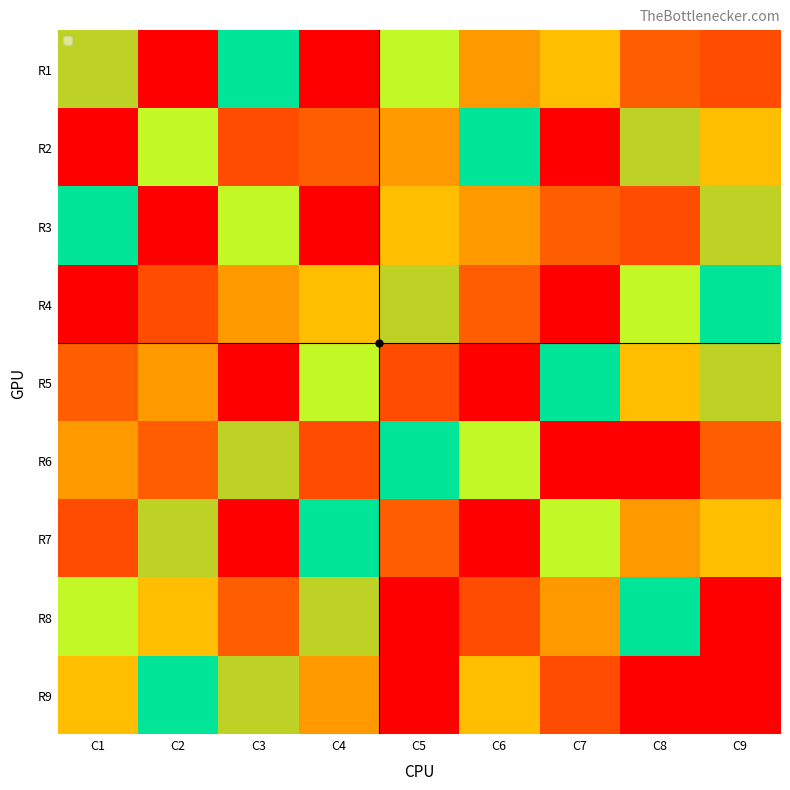

Count the number of data series in this chart.

9